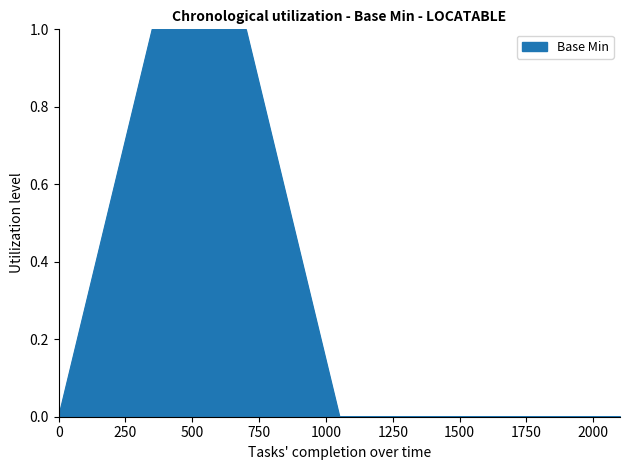

True or false: there are more than 2 points higher than both neighbors.

False